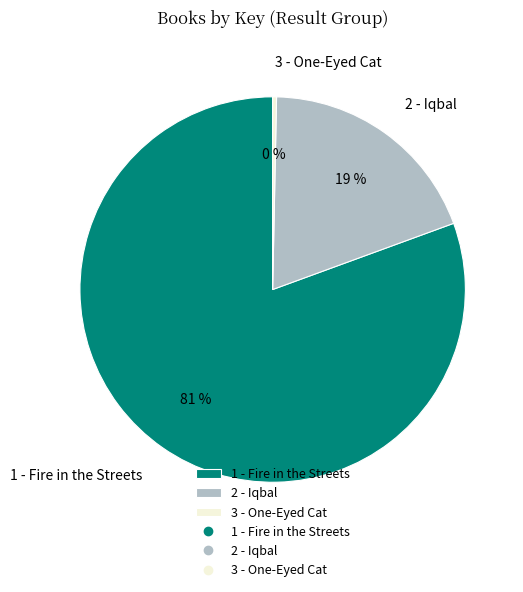

To the nearest percent, what portion does 1 - Fire in the Streets represent?

81%